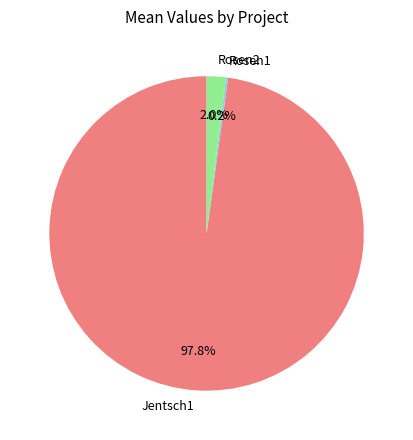

Combined, do Jentsch1 and Rosen2 account for over 50%?

Yes